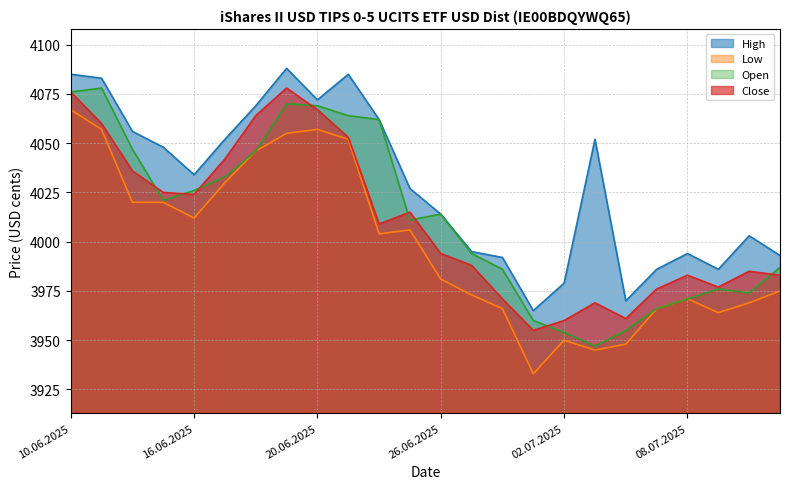

How many distinct data groups are displayed?

4